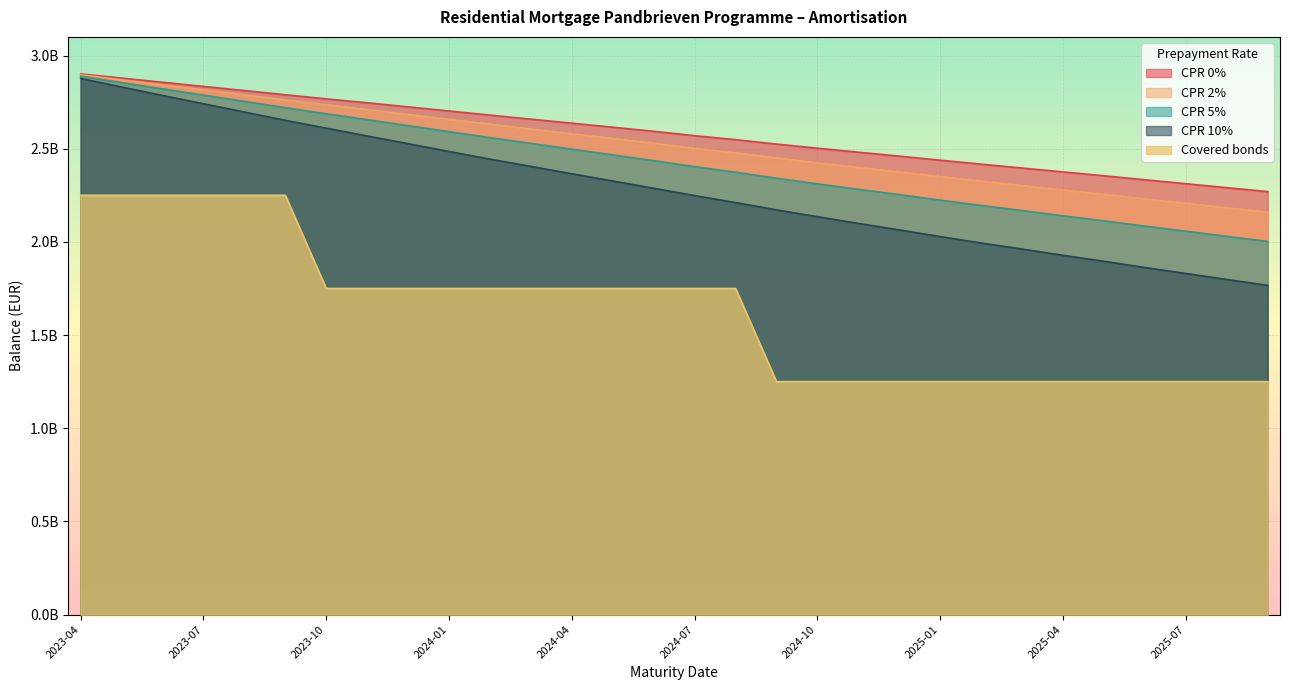

True or false: Covered bonds has a value of 2020278827.4 at 2025-02.

False